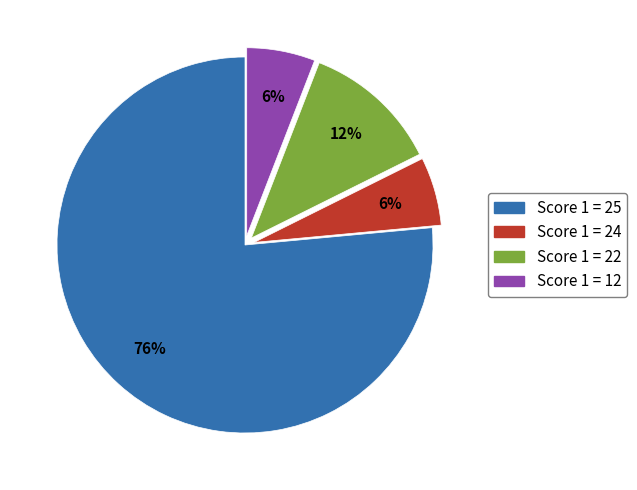

Does any single category account for the majority?

Yes